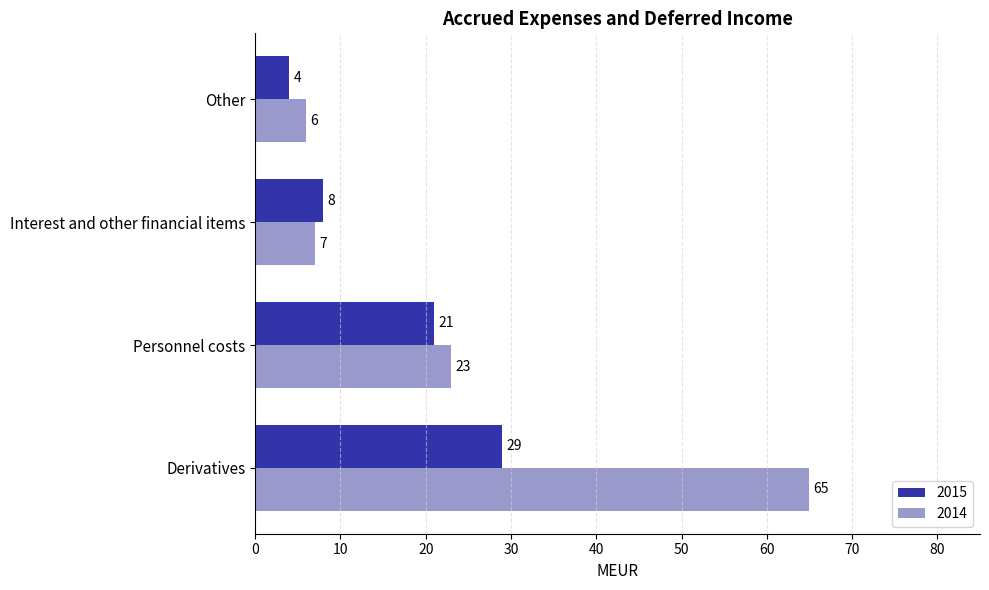

Rank the series at Interest and other financial items from highest to lowest value.

2015, 2014